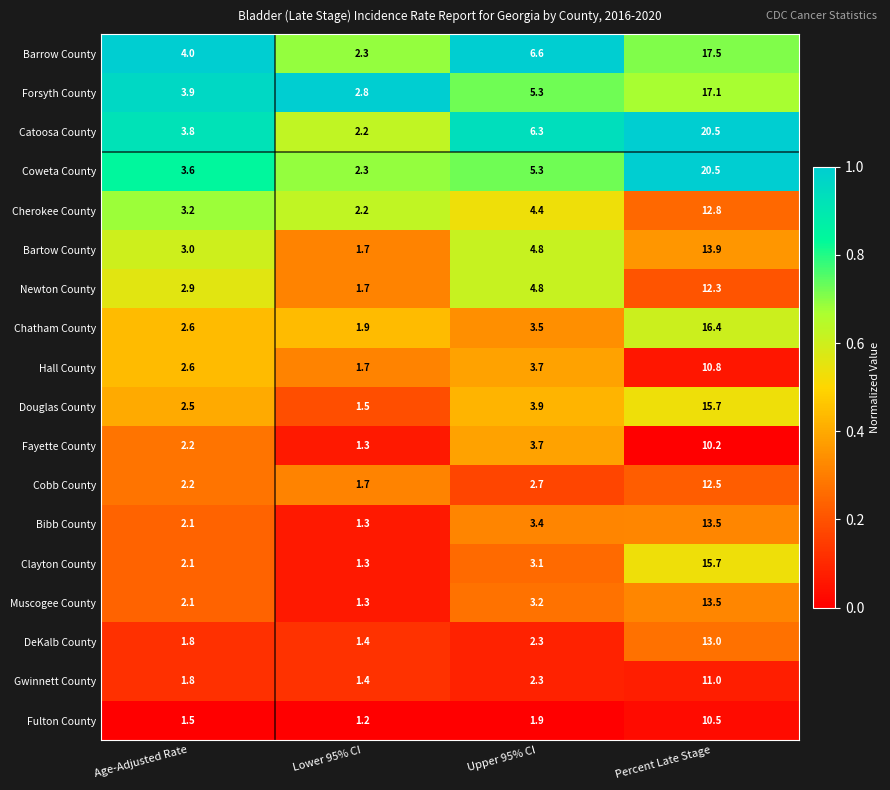

The value of Forsyth County at Lower 95% CI is 1.1. True or false?

False